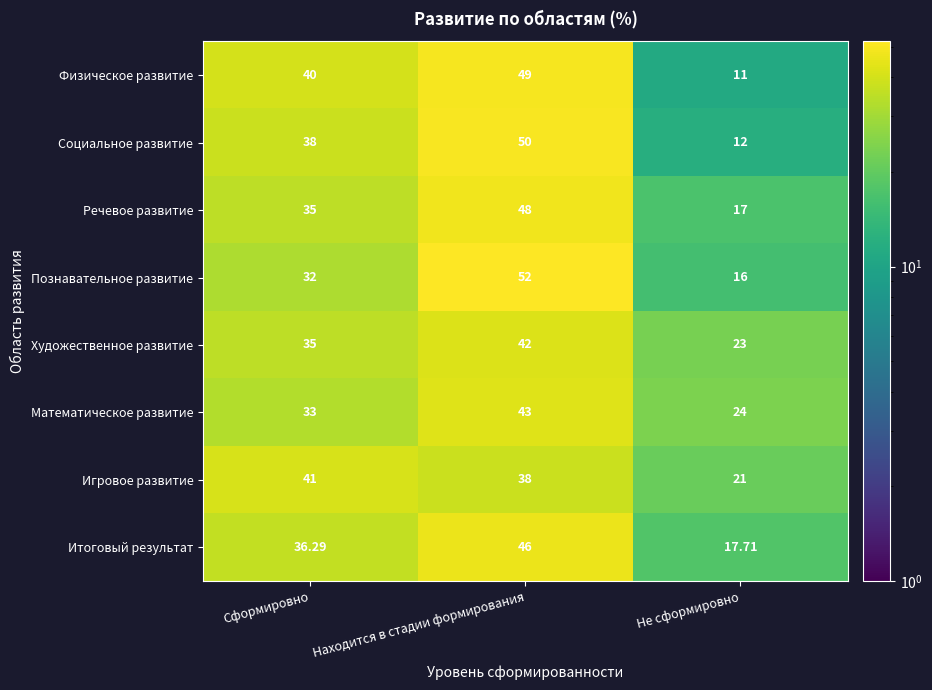

Between Сформировно and Не сформировно, which series saw the biggest shift?

Физическое развитие